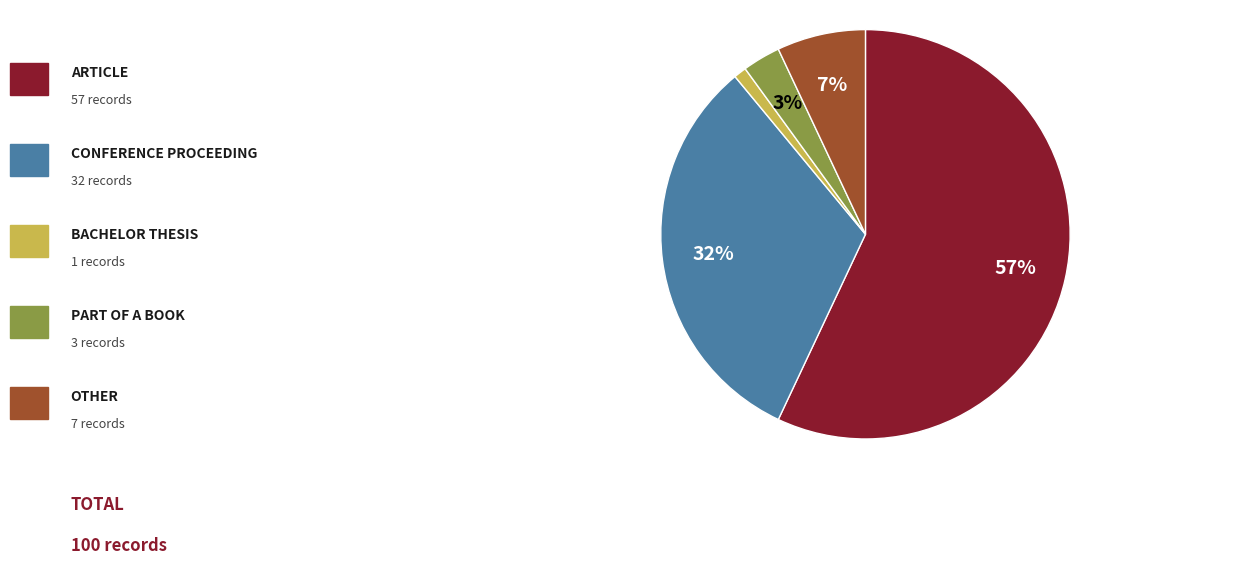

Is there any slice that represents more than half of the pie?

Yes